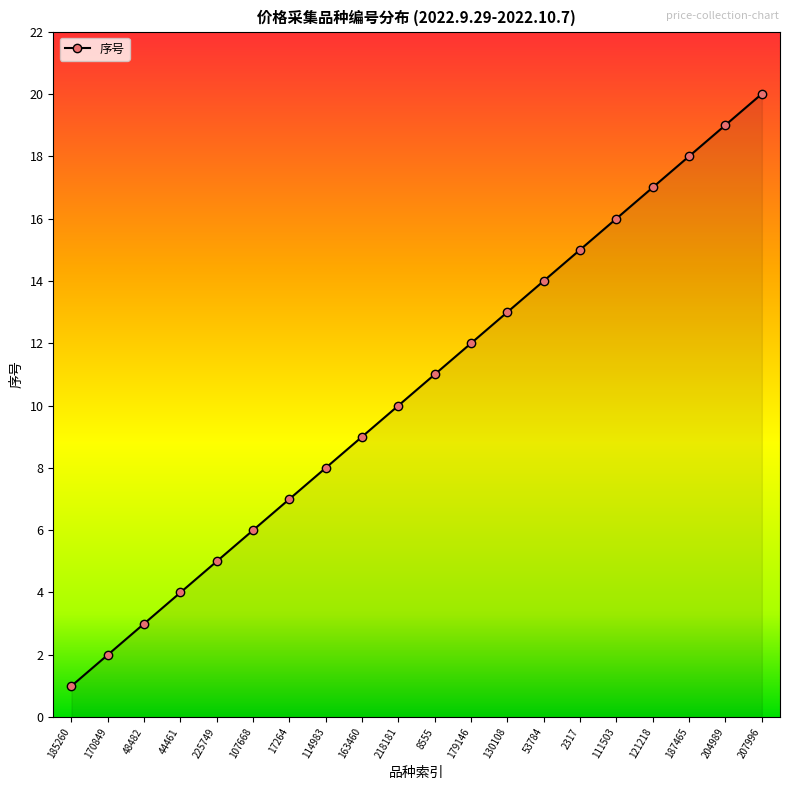

True or false: the data shows 11 at 8555.

True